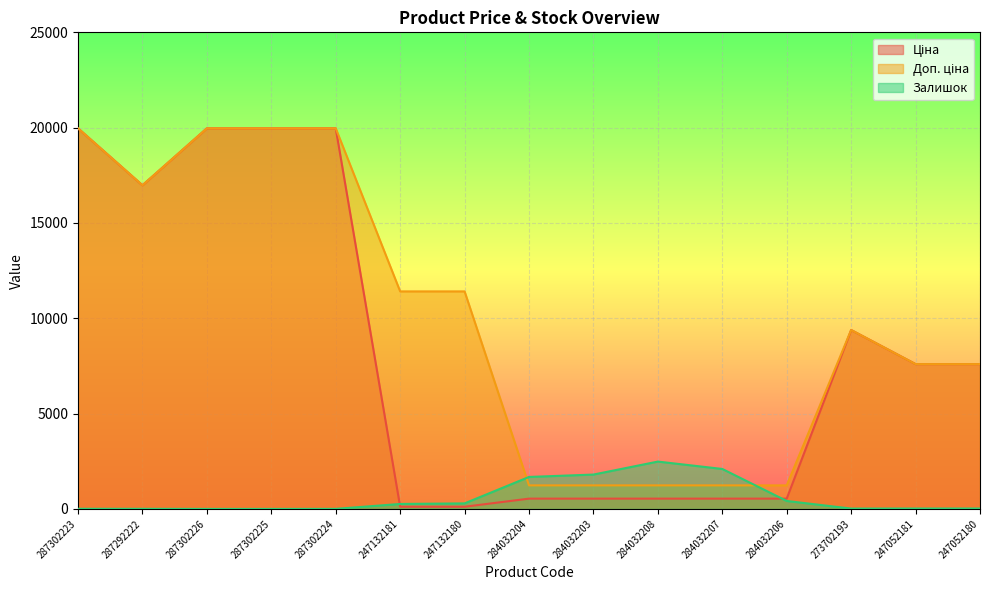

How many values in the Доп. ціна series exceed 9383?

8